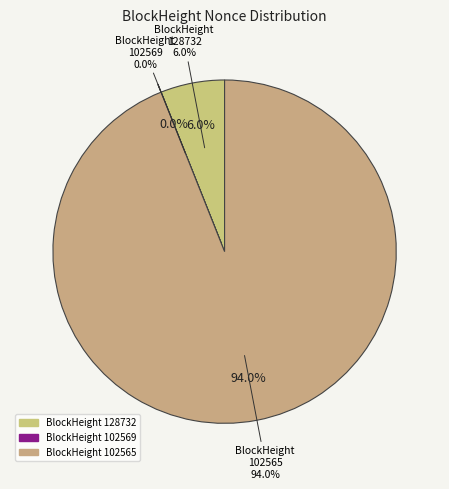

To the nearest percent, what is the combined percentage of 102565 and 128732?

100%